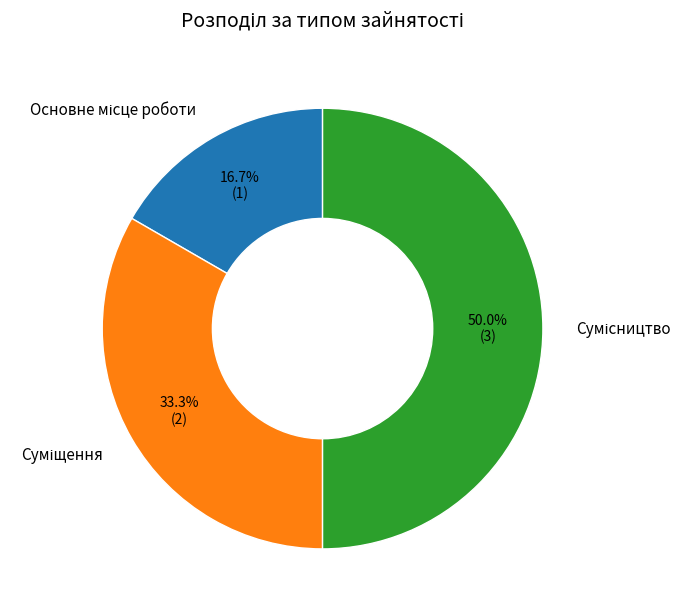

Which category has the smallest portion of the pie?

Основне місце роботи